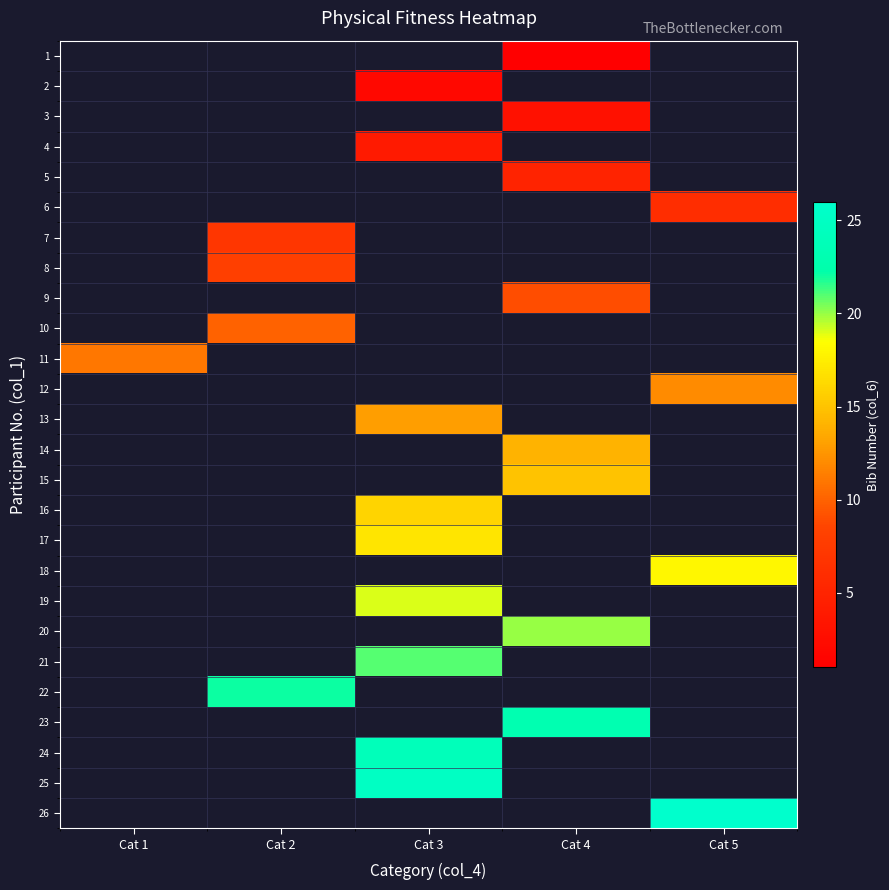

What is the spread (max minus min) of values at Cat 4?

22.0